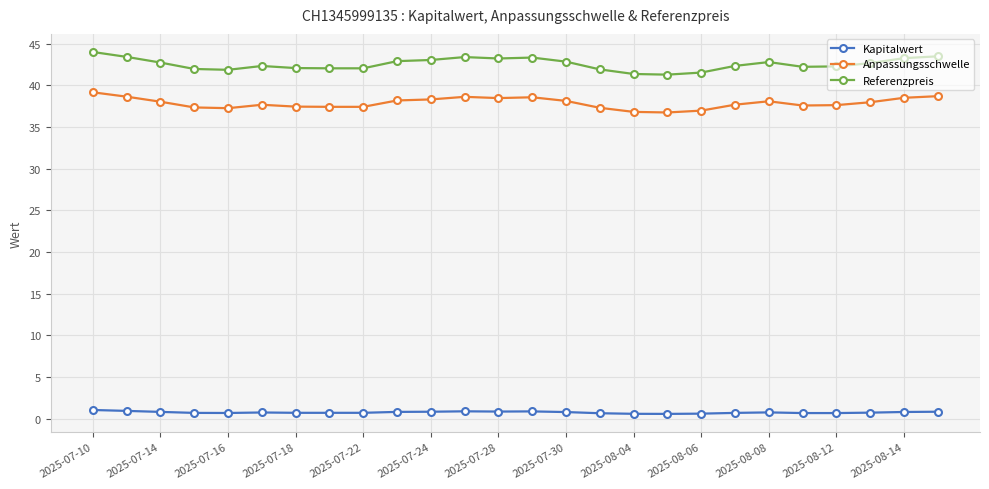

What are all the series names shown in the legend?

Kapitalwert, Anpassungsschwelle, Referenzpreis